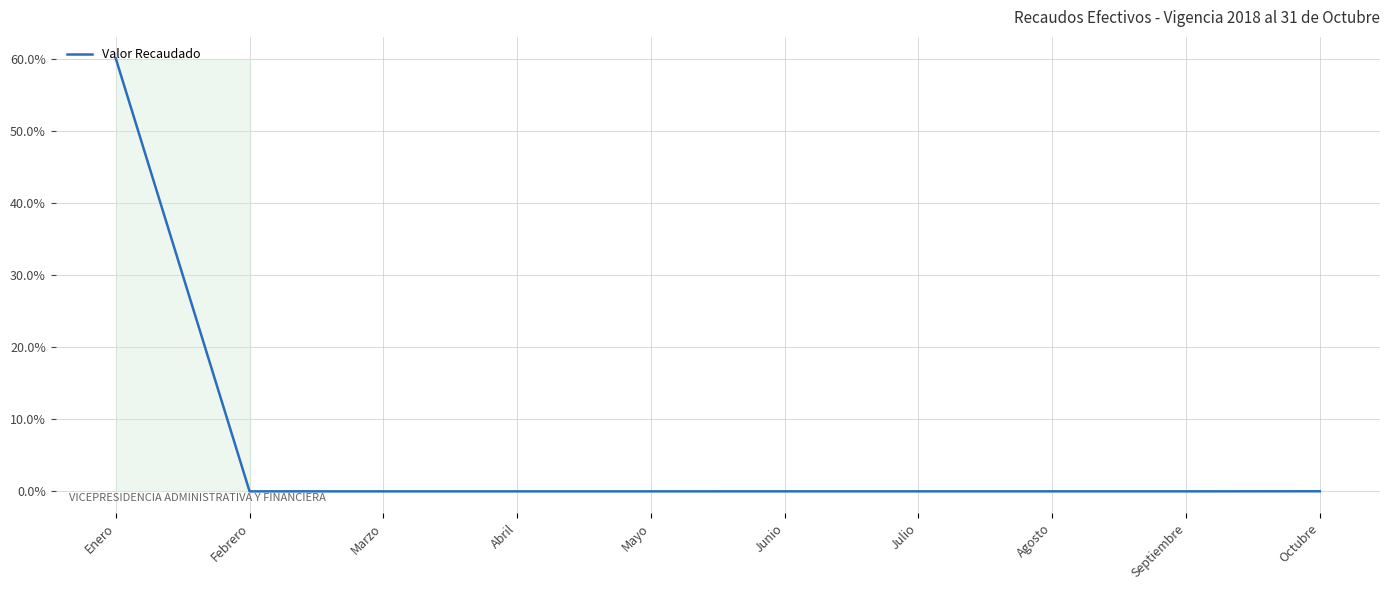

What is the greatest value displayed?

60.0